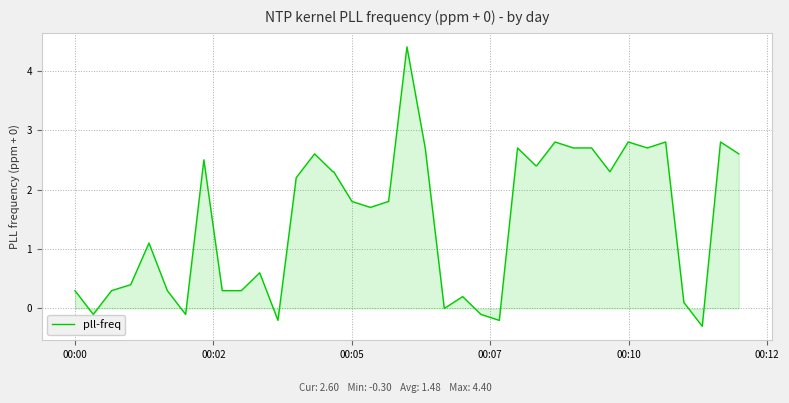

What is the greatest value displayed?

4.4